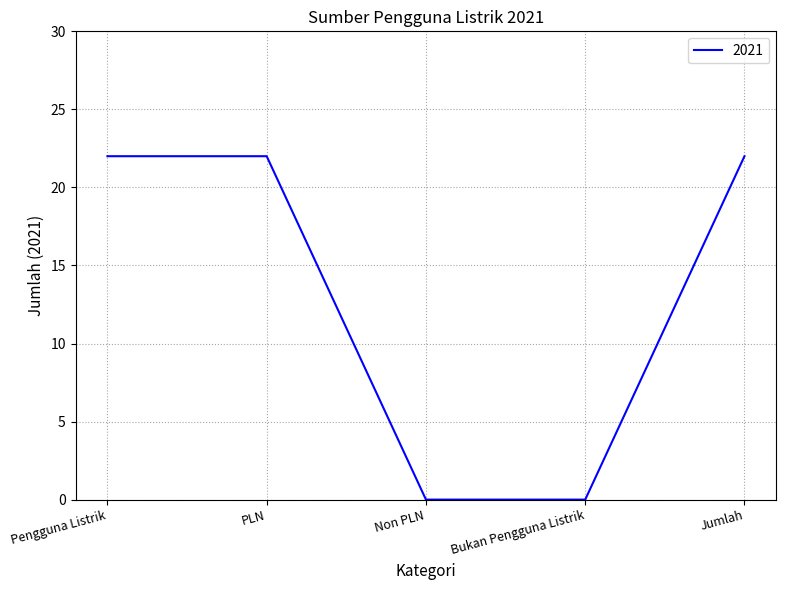

What position from the left is Jumlah?

5